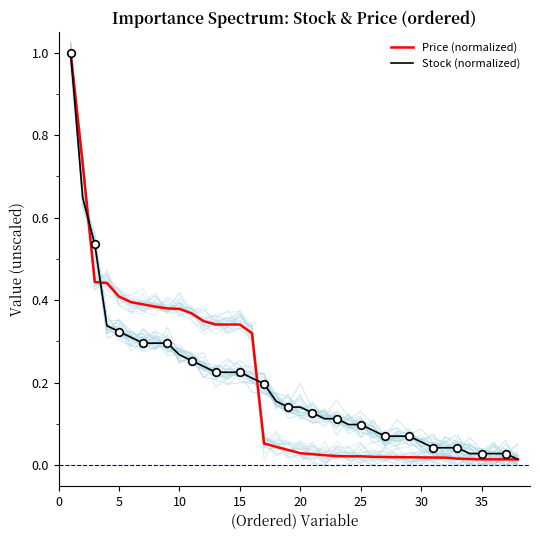

Which series reaches the minimum Y coordinate?

Price (normalized)